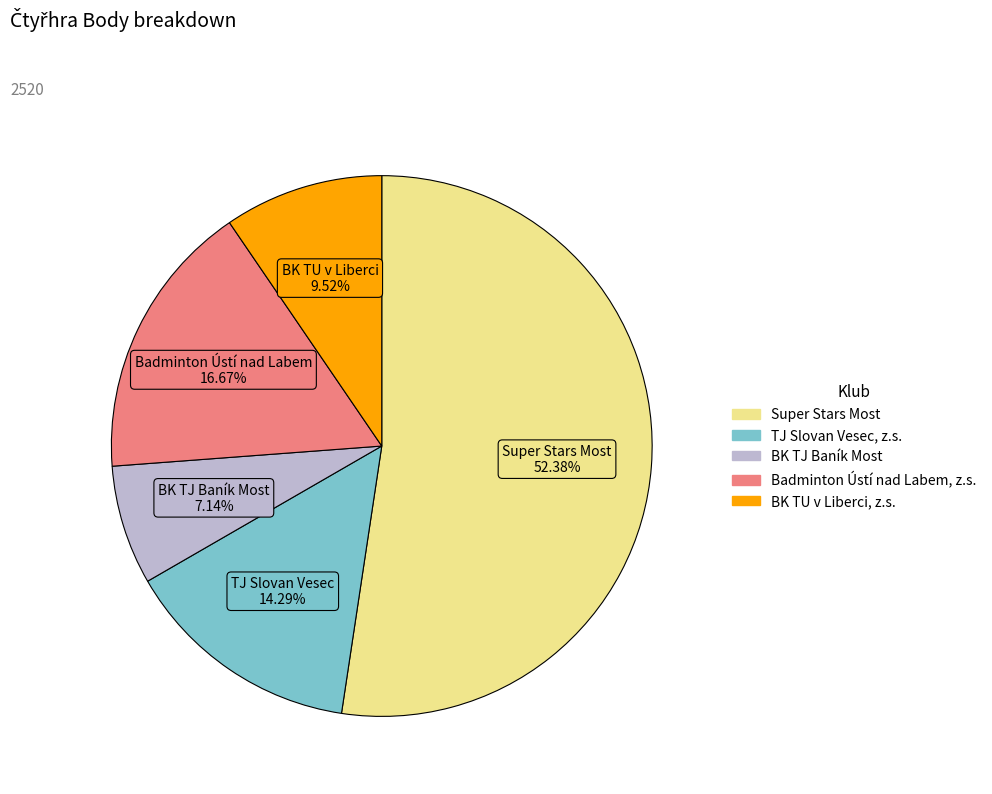

What is the total percentage of TJ Slovan Vesec, z.s. and BK TJ Baník Most?

21.4%